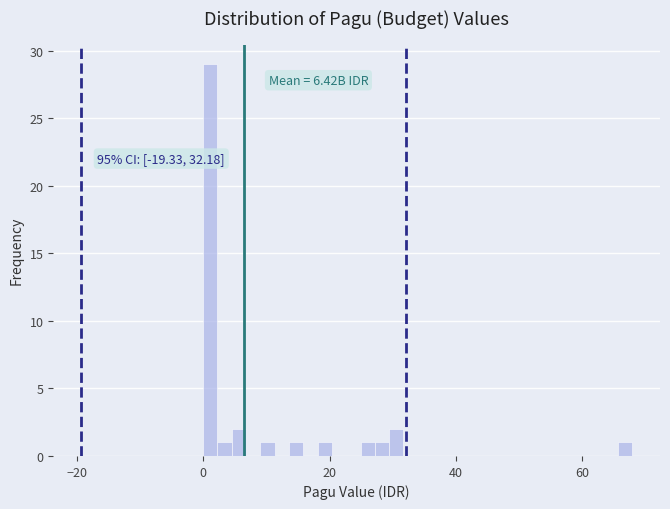

Read against the x-axis, roughly where is the centre of the tallest bar?

2